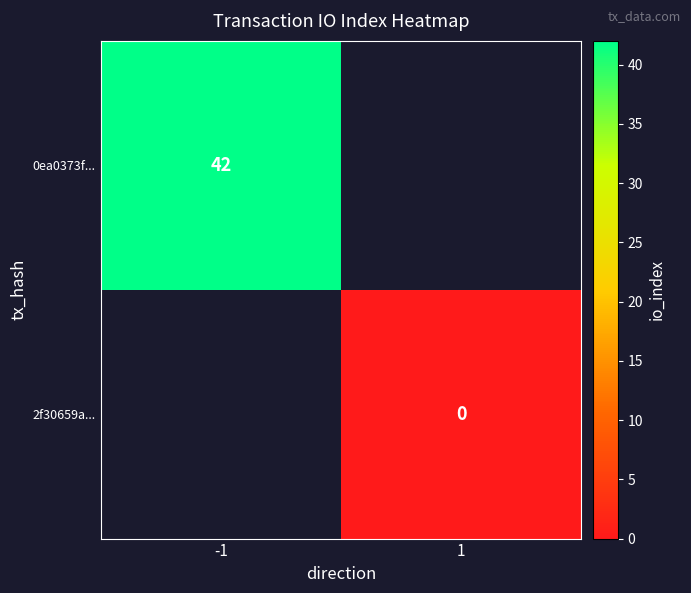

Is it true that 0ea0373f... equals 42 at -1?

True